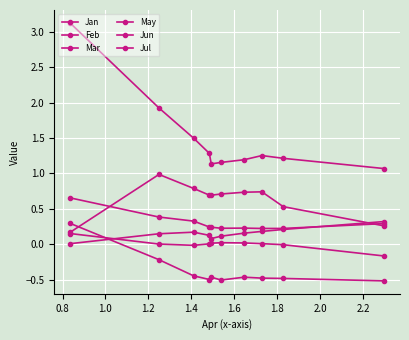

How many distinct data groups are displayed?

6